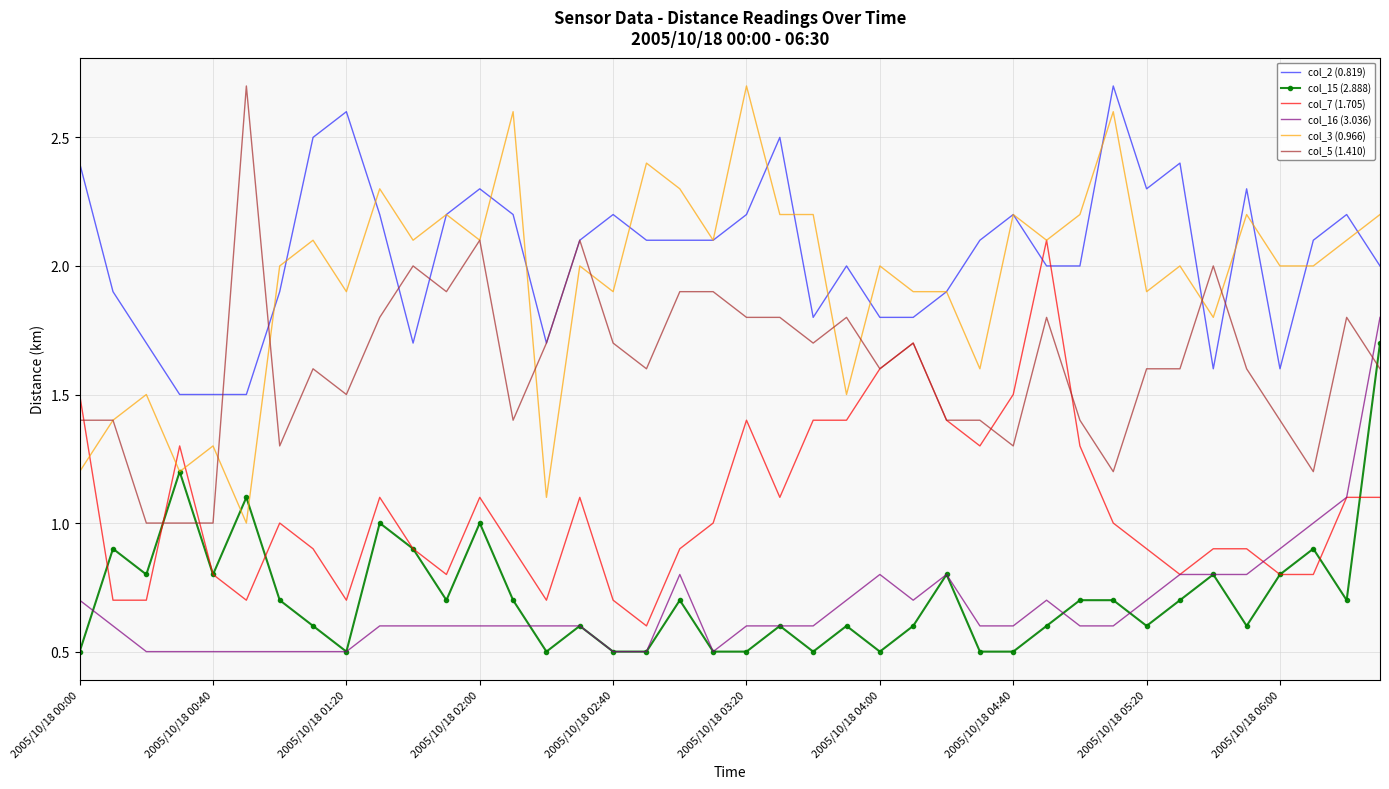

Which series has the largest total across all categories?

col_2 (0.819)